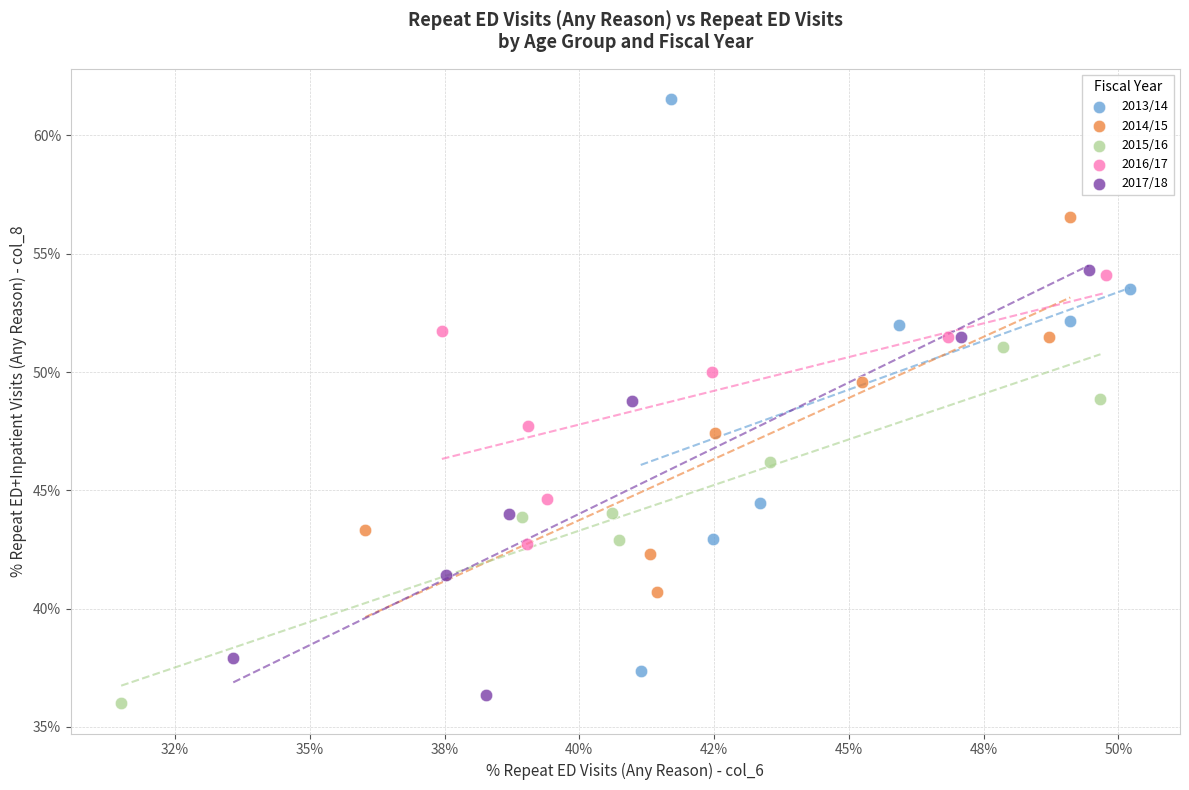

Which series has the largest Y range (max minus min)?

2013/14